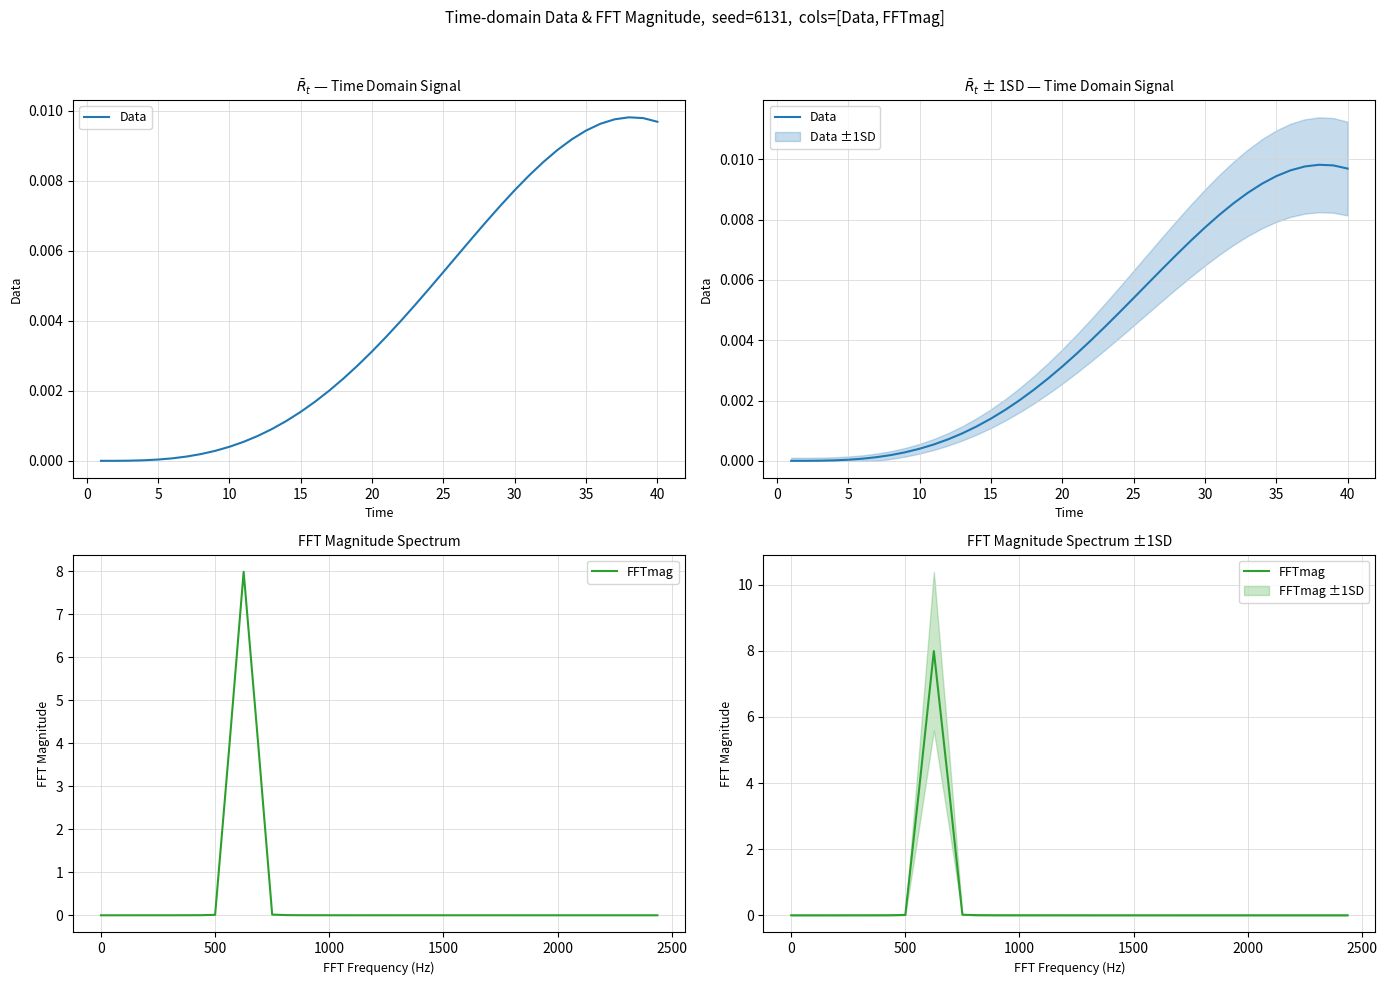

Reading right to left, list all the values displayed in this chart.

Data: 0.0	0.0	0.0	0.0	0.0	0.0	0.0	0.0	0.0	0.0	0.0	0.0	0.0	0.0	0.0	0.0	0.0	0.0	0.0	0.0	0.0	0.0	0.0	0.0	0.0	0.0	0.0	0.0	0.0	0.0	0.0	0.0	0.0	0.0	0.0	0.0	0.0	0.0	0.0	0.0
FFTmag: 0.0	0.0	0.0	0.0	0.0	0.0	0.0	0.0	0.0	0.0	0.0	0.0	0.0	0.0	0.0	0.0	0.0	0.0	0.0	0.0	0.0	0.0	0.0	0.0	0.0	0.0	0.0	0.0	4.1	8.0	3.9	0.0	0.0	0.0	0.0	0.0	0.0	0.0	0.0	0.0